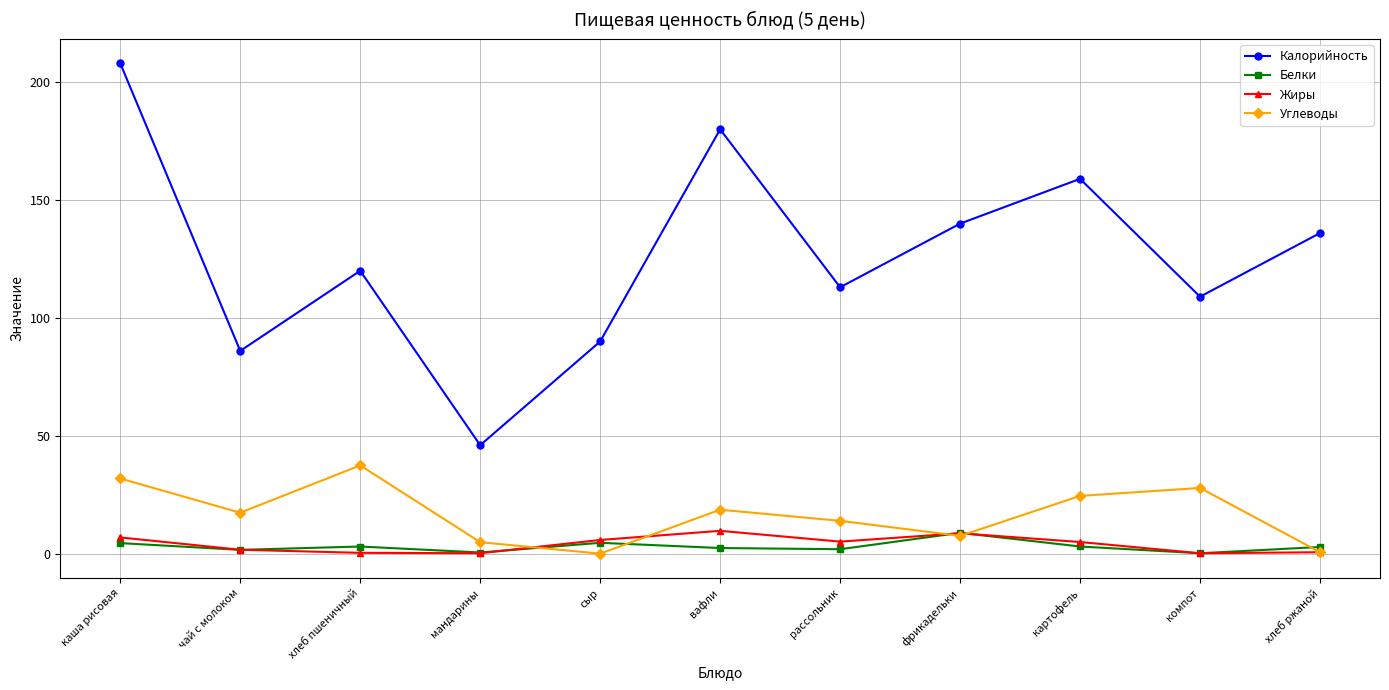

At which category is the sum across all series the highest?

каша рисовая